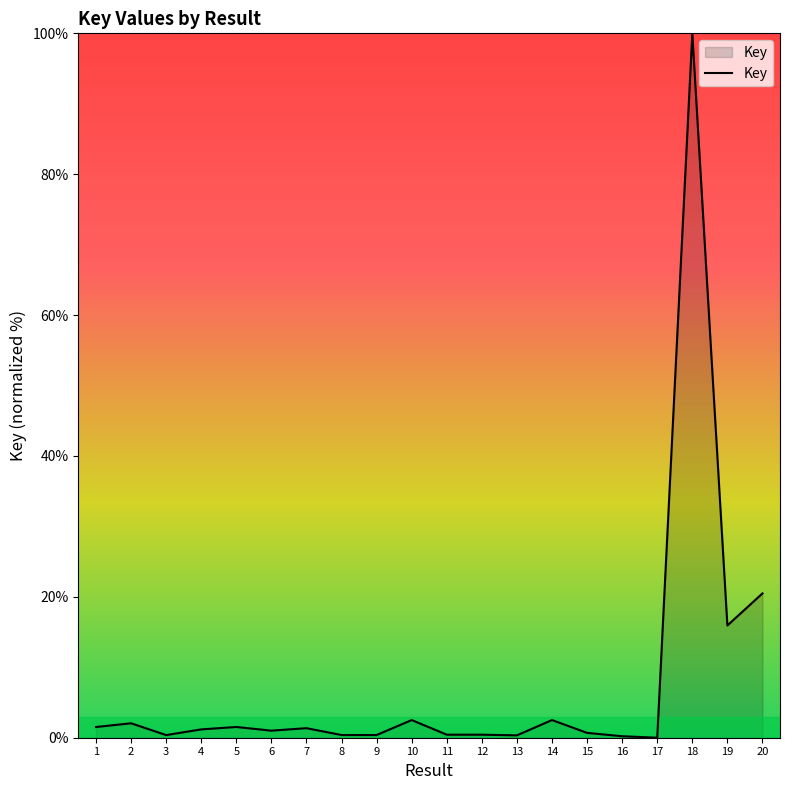

What is the greatest value displayed?

100.0